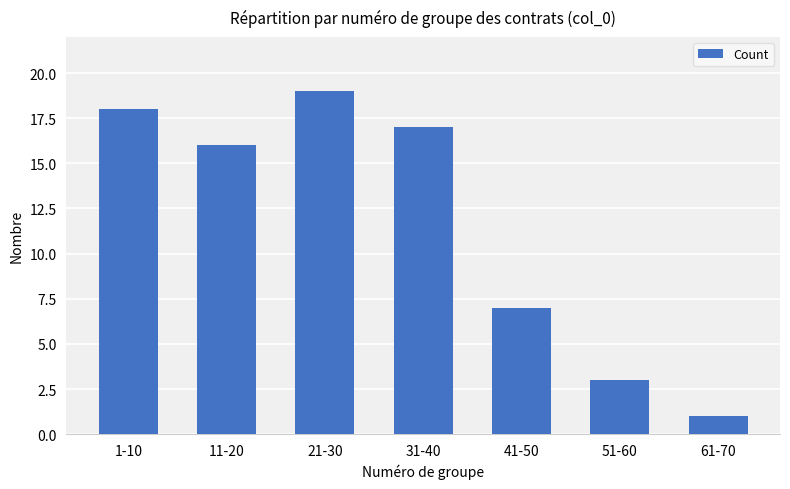

What is the difference between the second highest and minimum values?

17